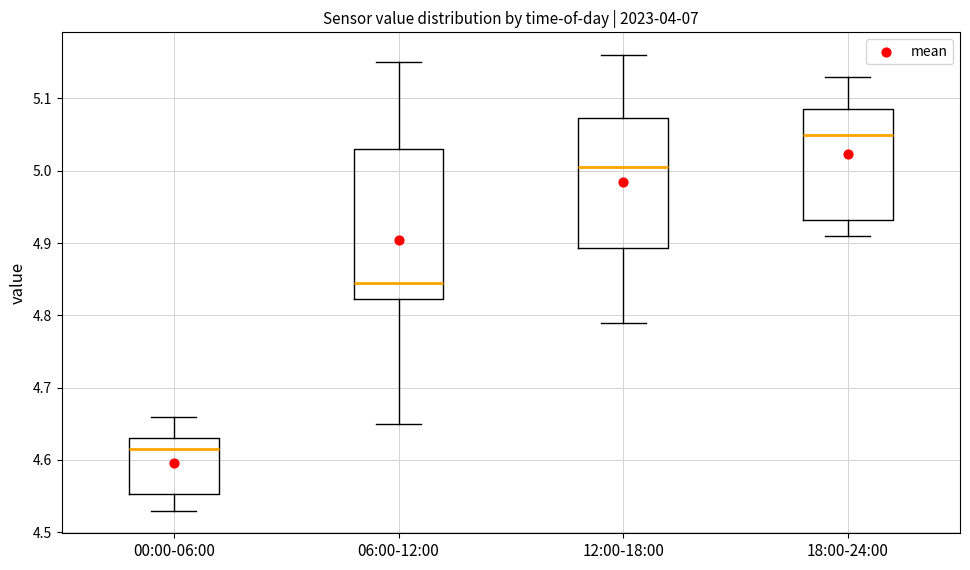

Which box is the tallest, from its lower edge to its upper edge?

06:00-12:00